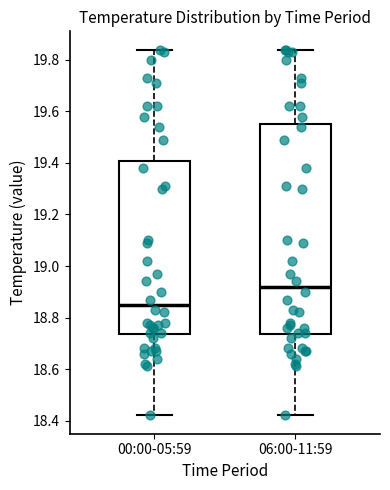

Where is the lower edge of the box for 00:00-05:59 on the y-axis? The values are not printed on the chart, so give them approximately, as read against the axis.

18.74